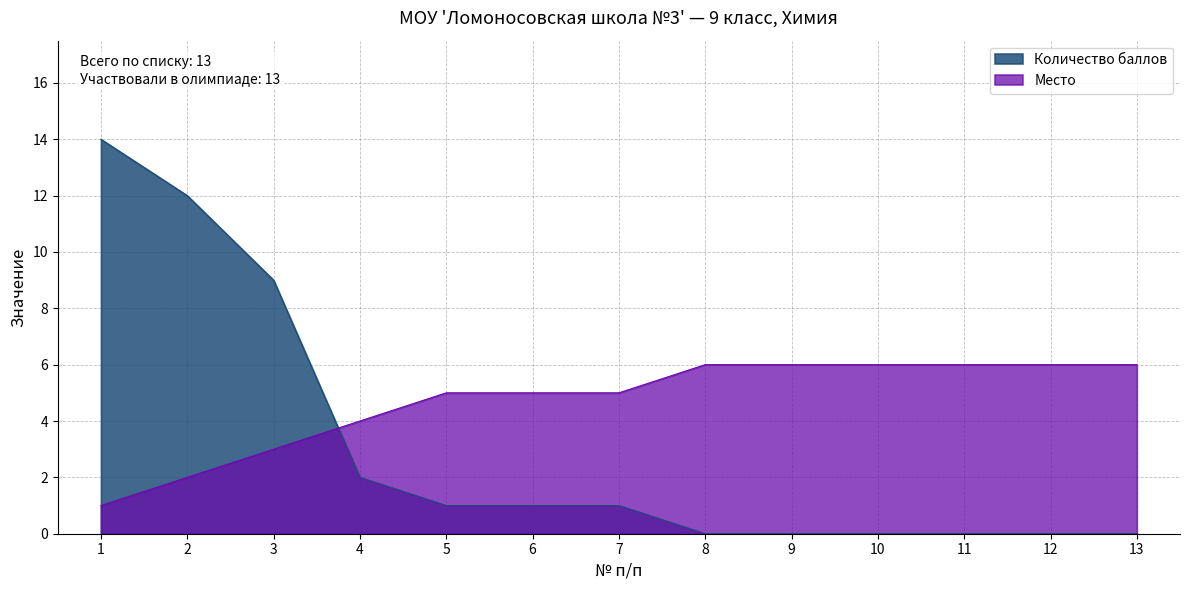

List the labels in order of Количество баллов value, largest first.

1, 2, 3, 4, 5, 6, 7, 8, 9, 10, 11, 12, 13